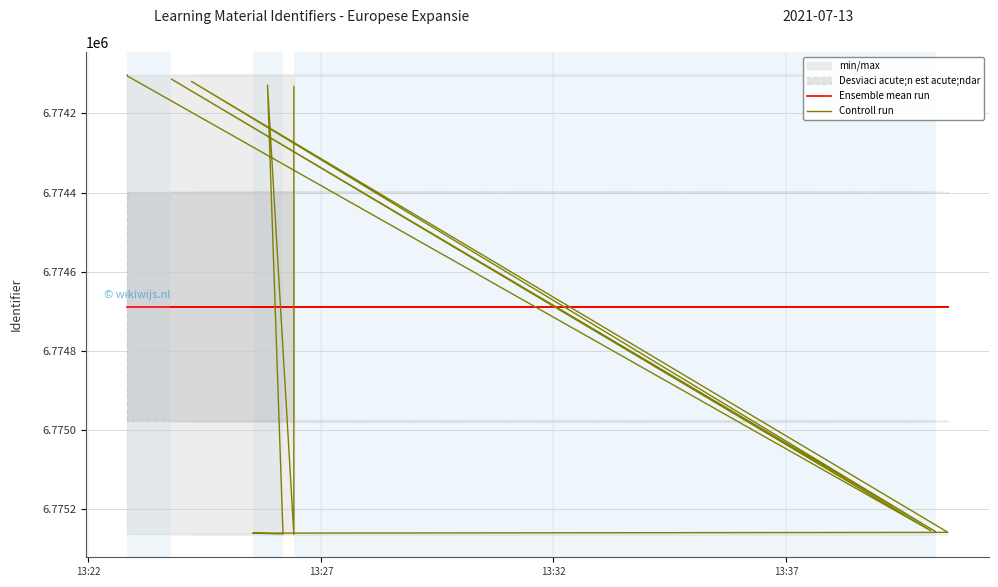

At how many categories does at least one series exceed 6774933?

6